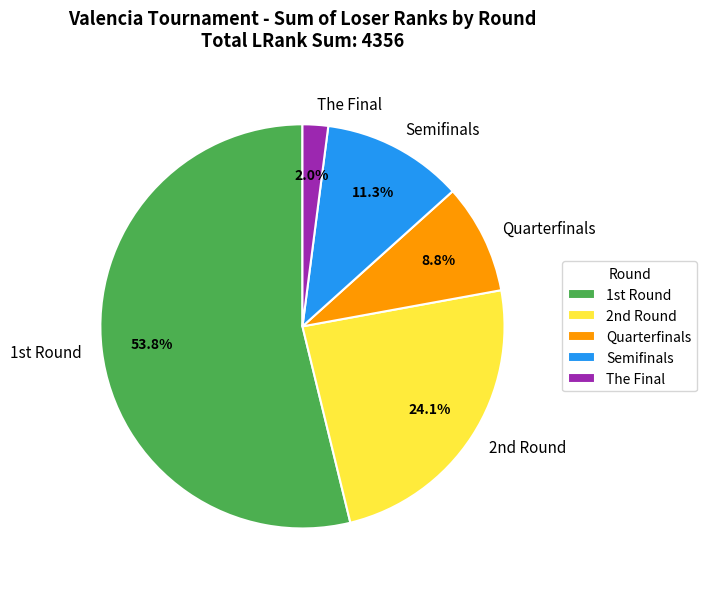

To the nearest percent, what is the average slice percentage?

20%